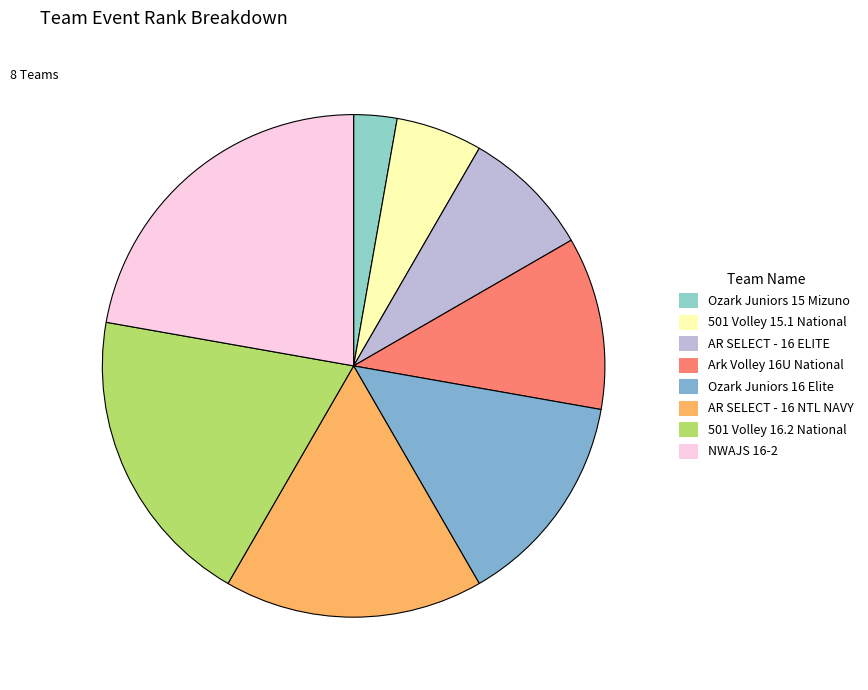

Which category has the smallest portion of the pie?

Ozark Juniors 15 Mizuno